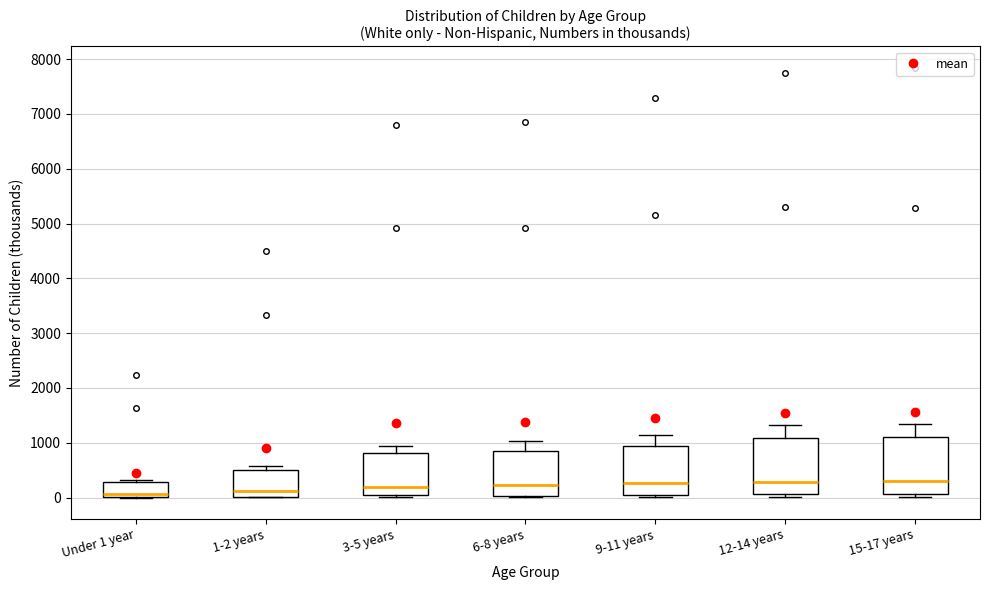

Reading left to right, transcribe this box plot: for each box, give where its median line is, the range the box spans, and where its two whiskers end, as read against the y-axis. The values are not printed on the chart, so give them approximately, as read against the axis.

Under 1 year: median 100, box 0 to 300, whiskers 0 to 300 (just above the box's upper edge)
1-2 years: median 100, box 0 to 500, whiskers 0 to 600
3-5 years: median 200, box 0 to 800, whiskers 0 (just below the box's lower edge) to 900
6-8 years: median 200, box 0 to 900, whiskers 0 to 1000
9-11 years: median 300, box 0 to 900, whiskers 0 (just below the box's lower edge) to 1100
12-14 years: median 300, box 100 to 1100, whiskers 0 to 1300
15-17 years: median 300, box 100 to 1100, whiskers 0 to 1300